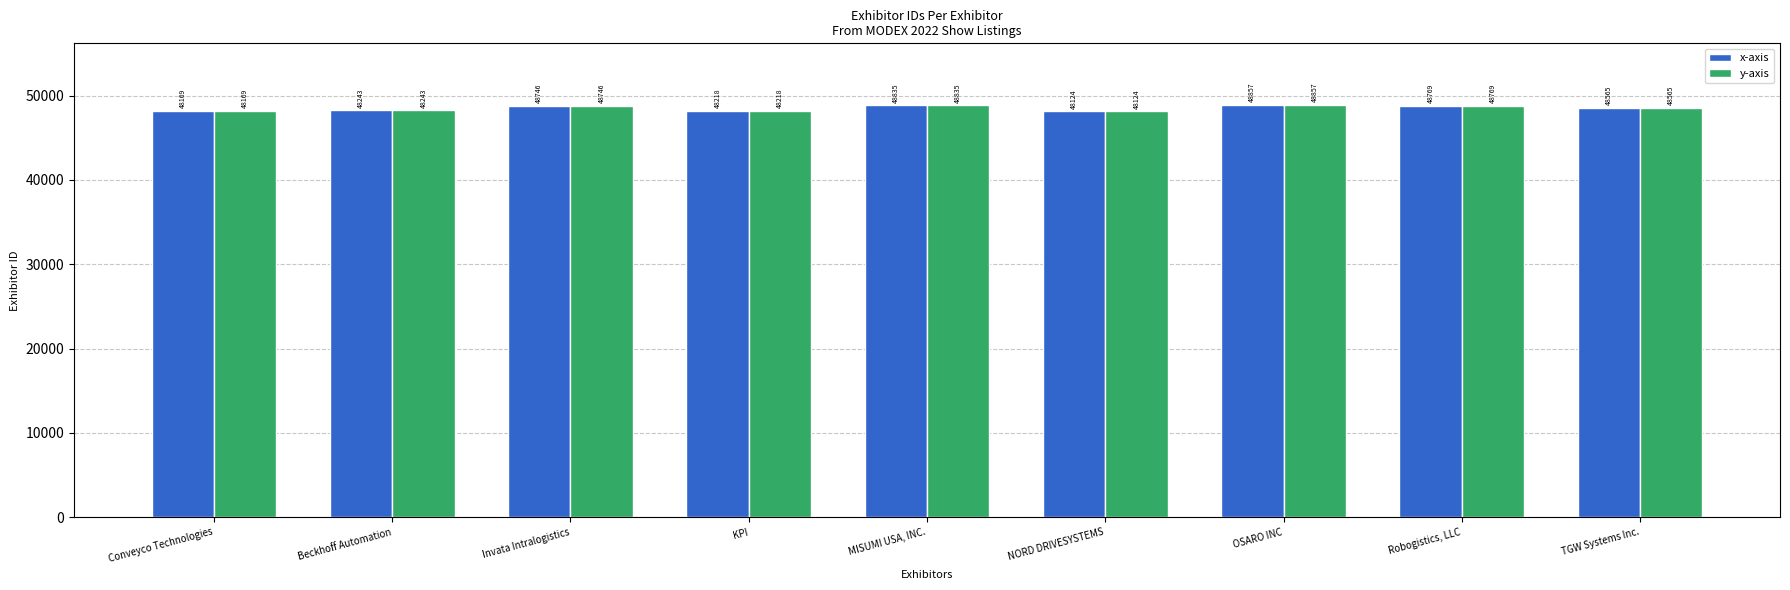

What is the difference between the maximum and minimum values in the y-axis series?

733